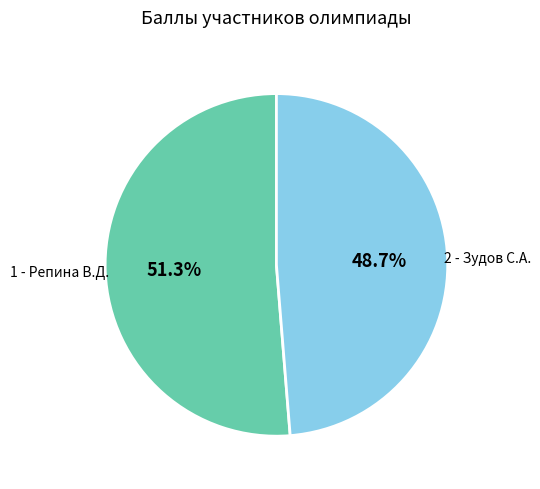

Is there any slice that represents more than half of the pie?

Yes